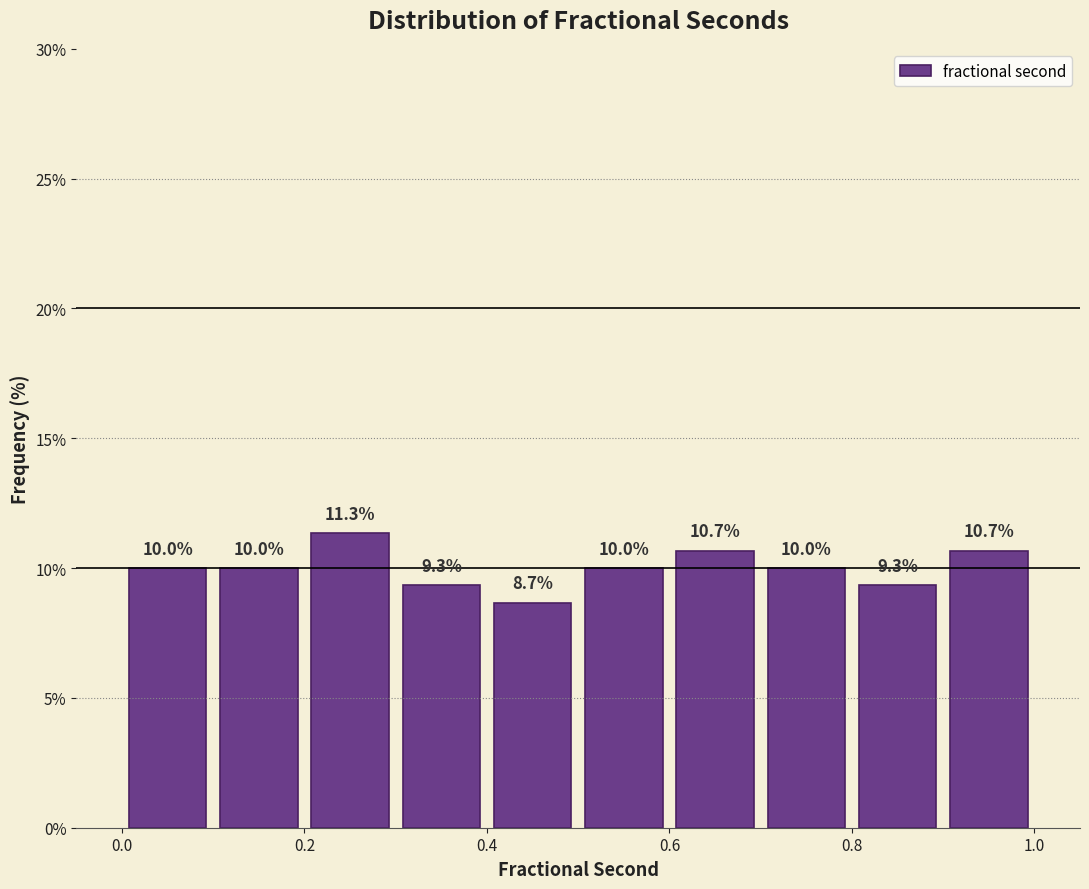

Reading left to right, list every bar in this chart as the range it spans on the x-axis followed by its height.

0.0 to 0.1: 10.0
0.1 to 0.2: 10.0
0.2 to 0.3: 11.3
0.3 to 0.4: 9.3
0.4 to 0.5: 8.7
0.5 to 0.6: 10.0
0.6 to 0.7: 10.7
0.7 to 0.8: 10.0
0.8 to 0.9: 9.3
0.9 to 1.0: 10.7